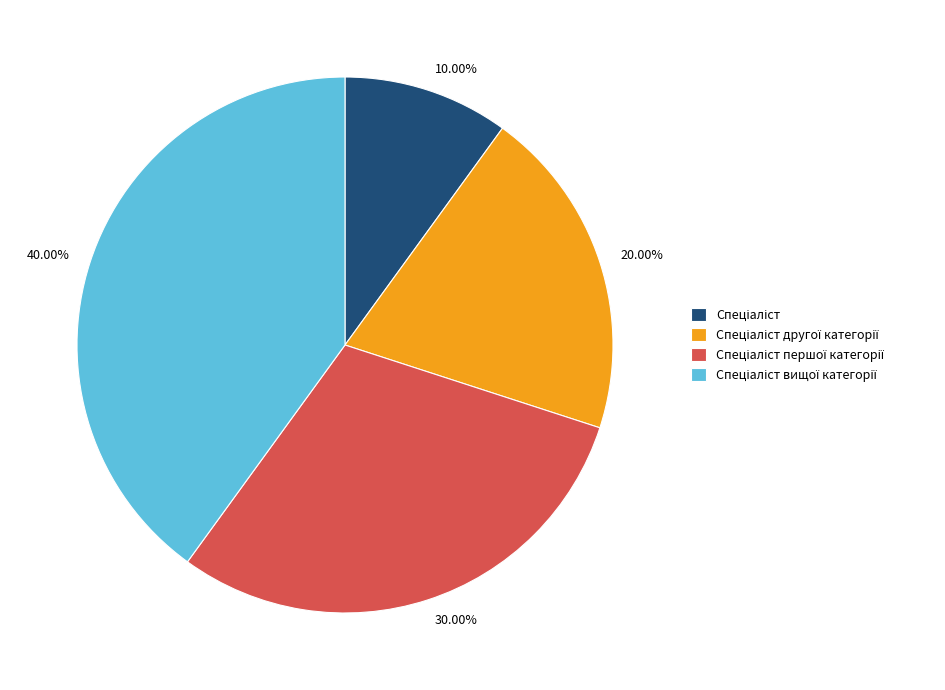

Does any single category account for the majority?

No